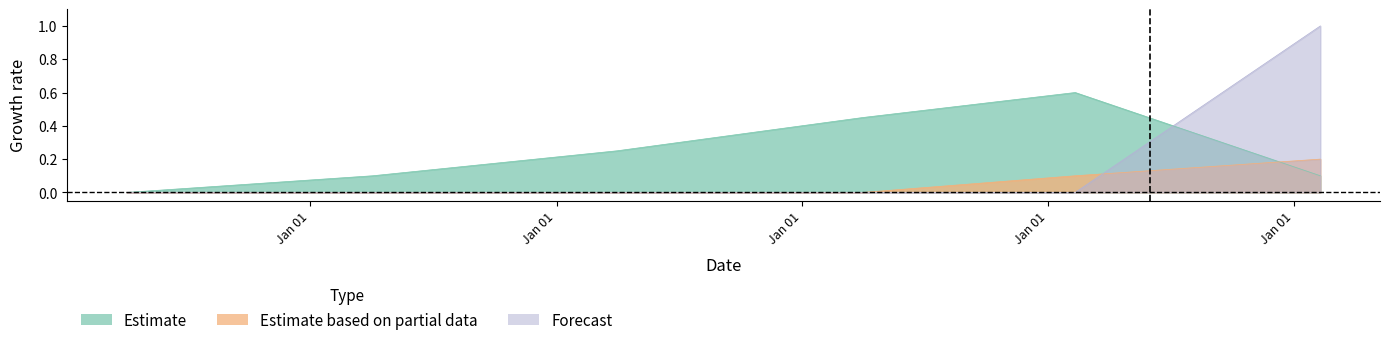

Does the chart have visible grid lines?

No